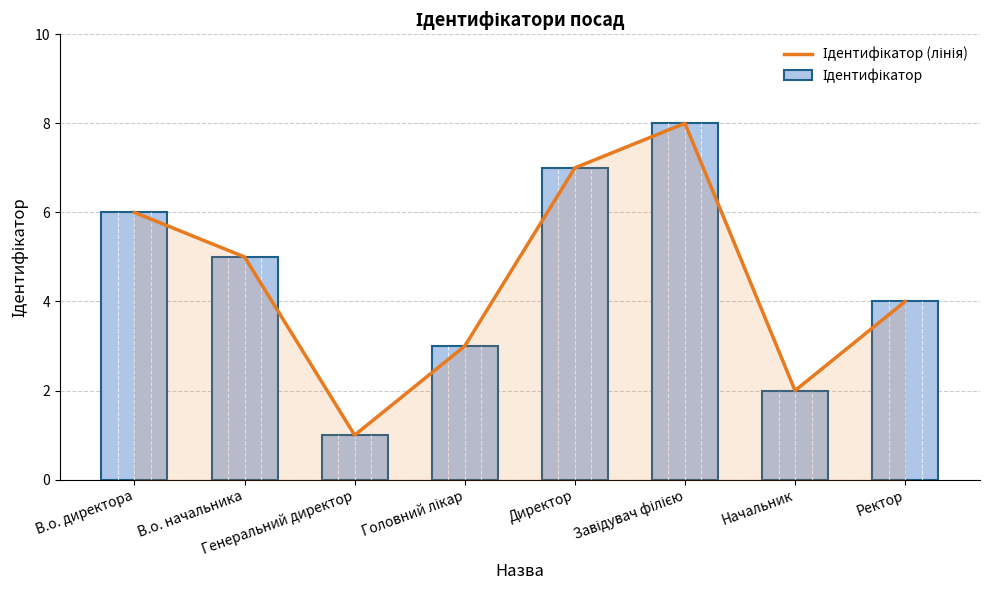

What is the greatest value displayed?

8